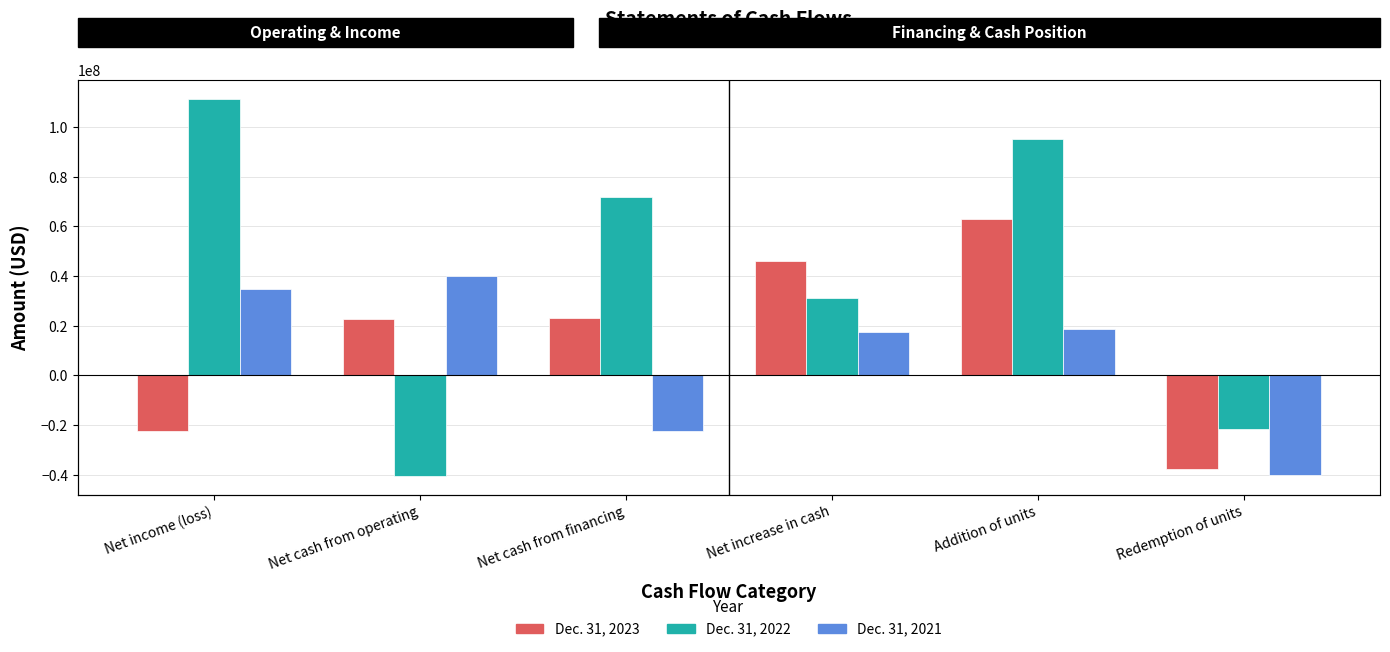

How many groups of bars are there?

6